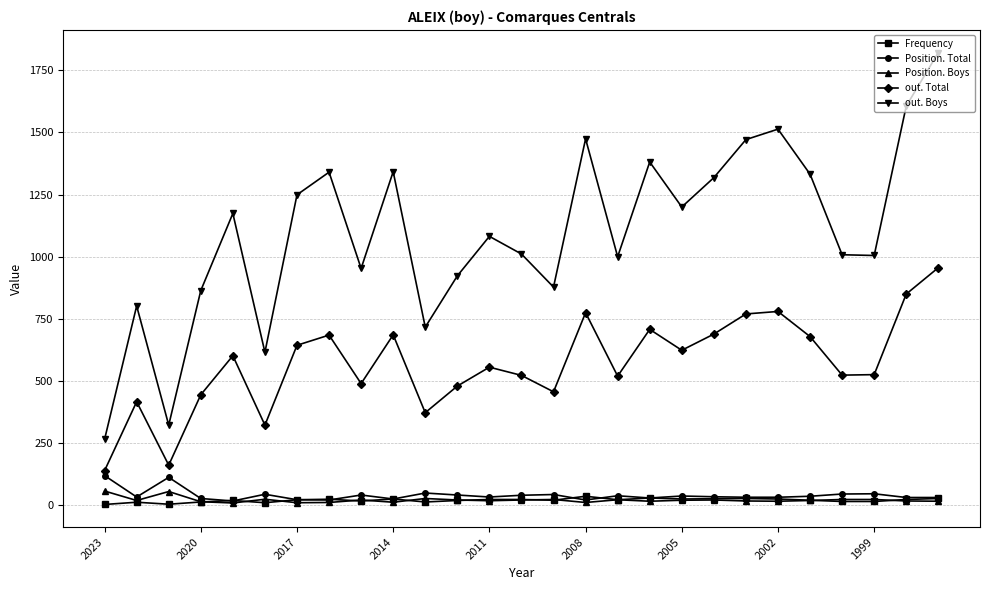

True or false: Frequency has more than 0 interior local peaks.

True